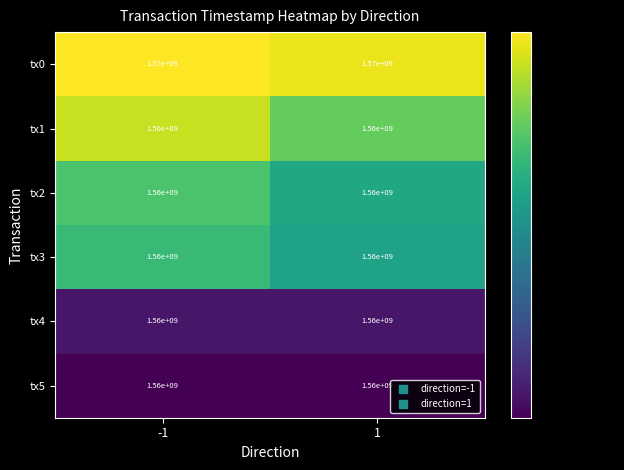

Read the tx3 value at 1.

1560000000